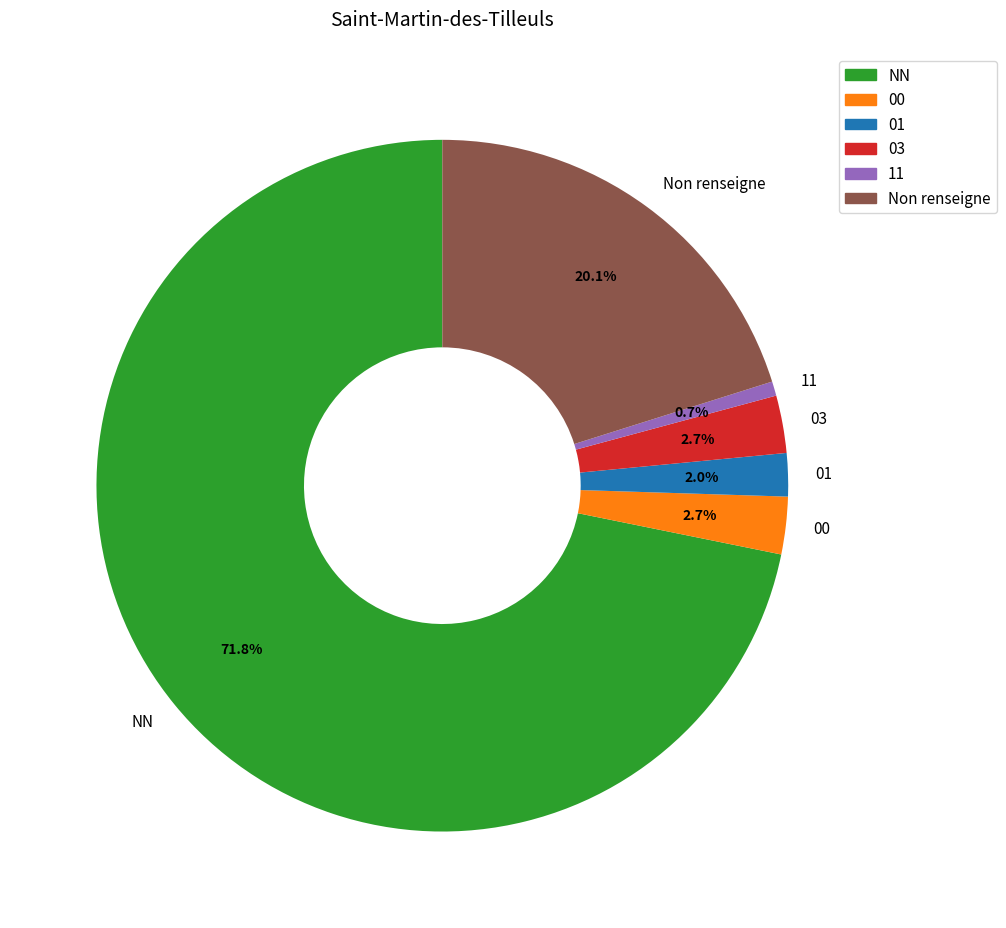

Combined, what portion of the pie is 03 and 11?

3.4%